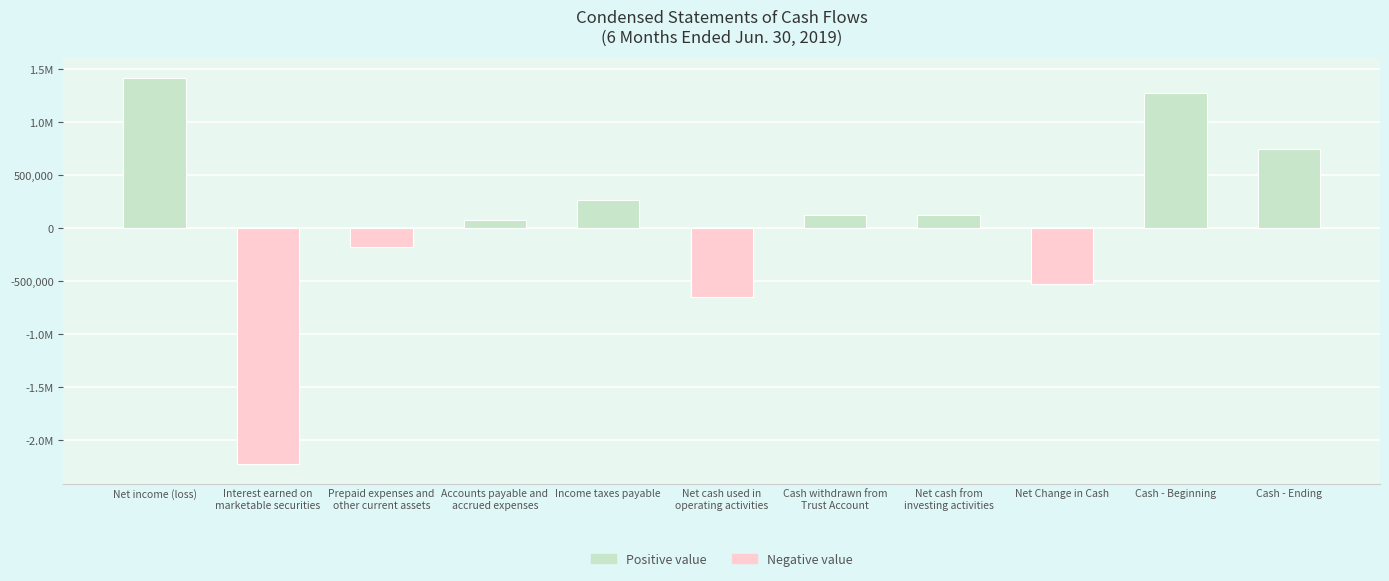

Does the chart contain any negative values?

Yes